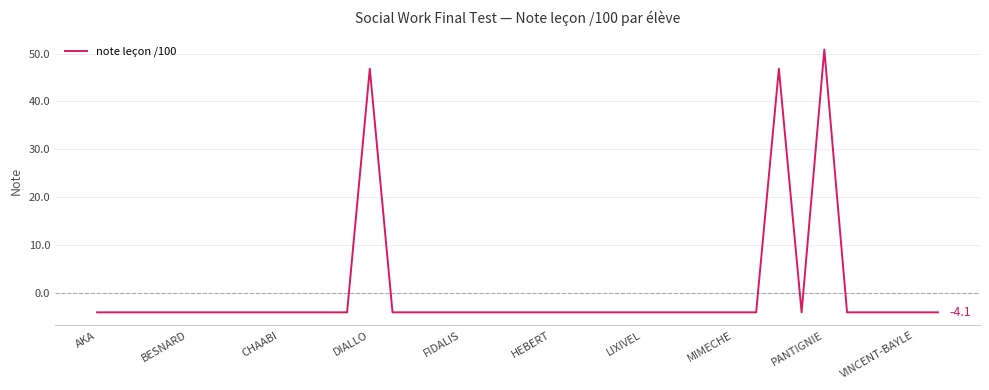

What is the minimum value shown in the chart?

-4.1